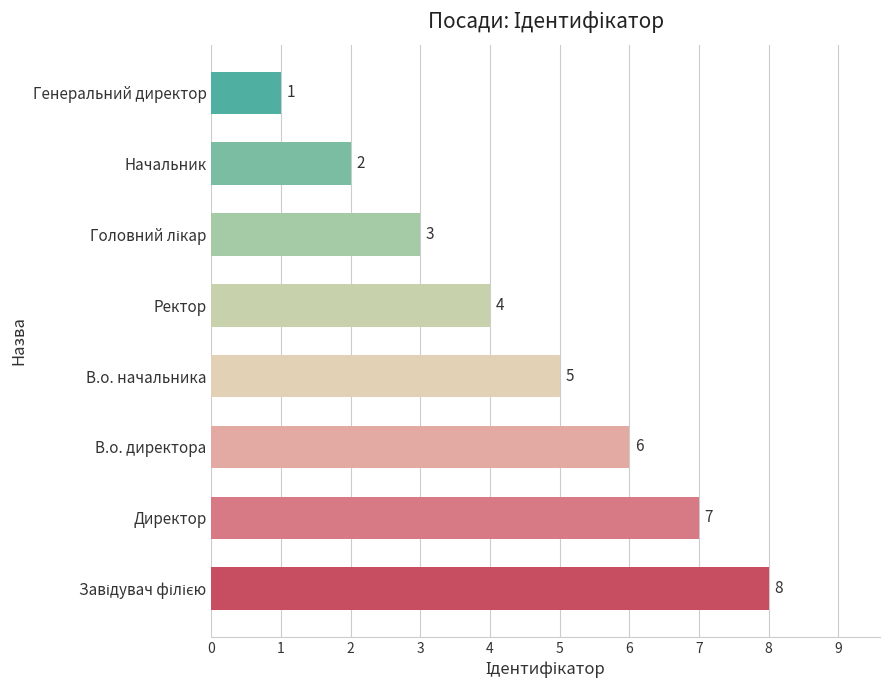

What is the difference between the second highest and minimum values?

6